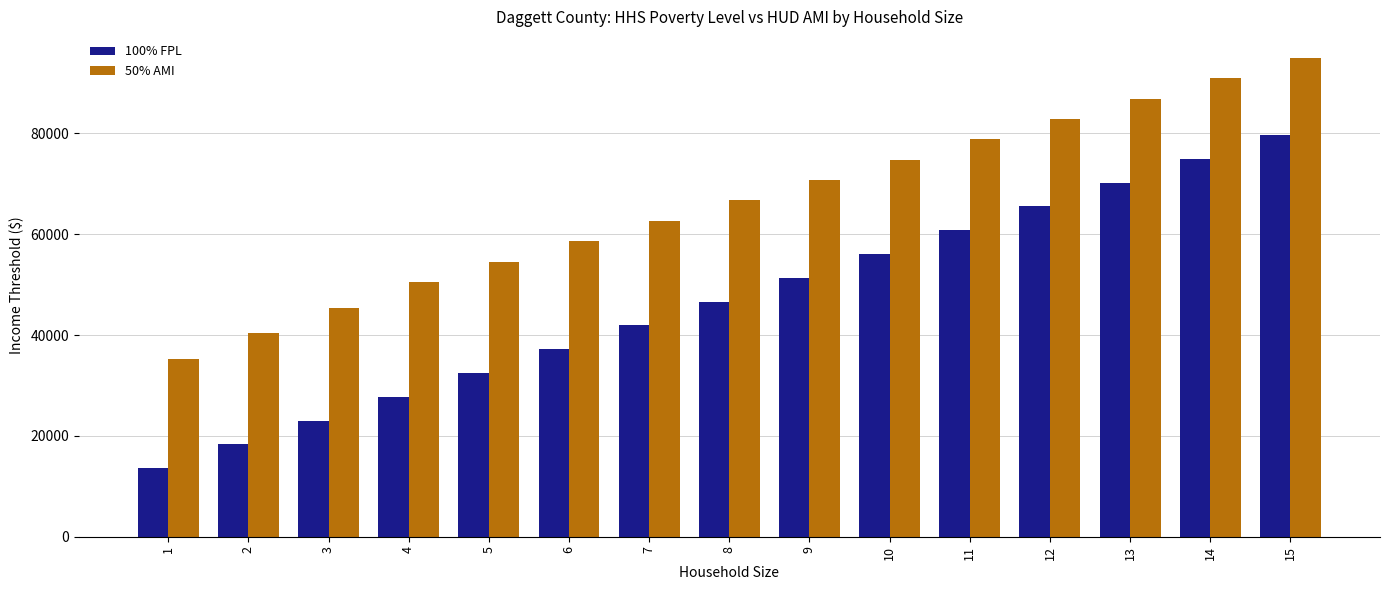

The value of 100% FPL at 5 is 32470. True or false?

True